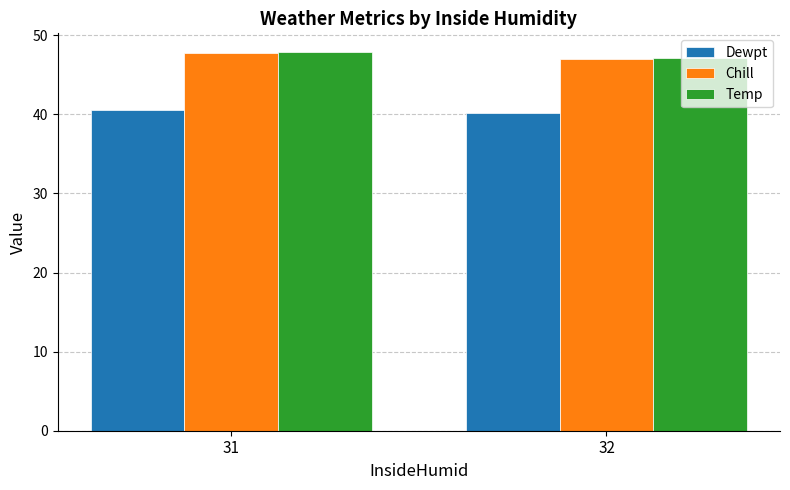

What is the sum of the Temp values at 31 and 32?

95.0